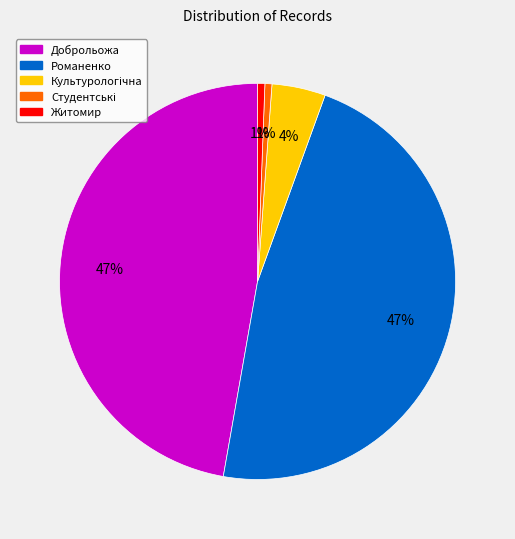

Is there a majority slice in this chart?

No